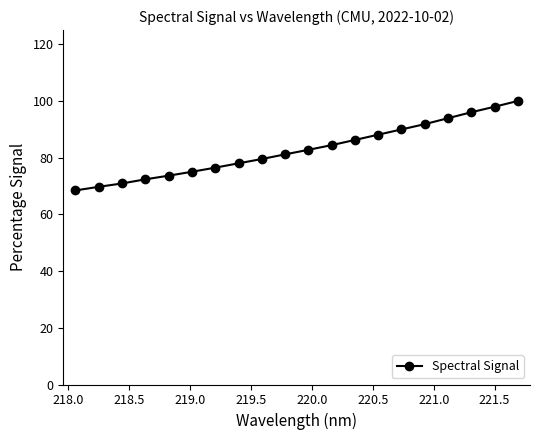

What is the greatest value displayed?

100.0